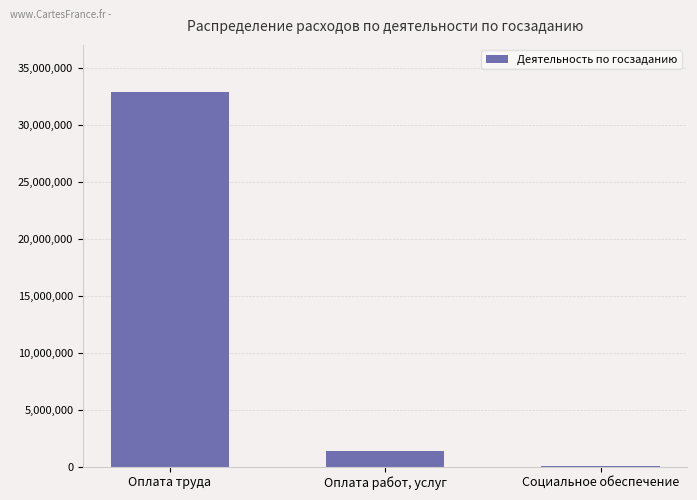

At which category does the chart reach its peak across all series?

Оплата труда